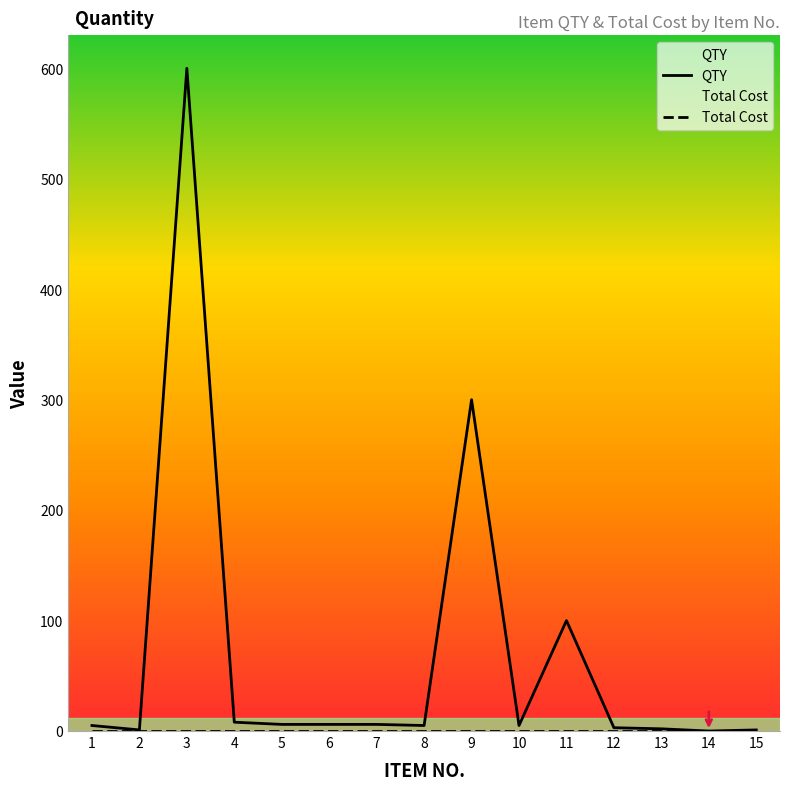

Is the value of Total Cost at 3 greater than the value of QTY at 5?

No